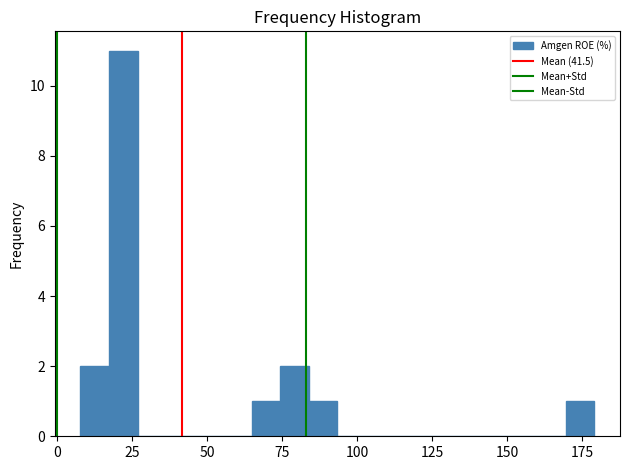

Around what value on the x-axis is the tallest bar? Give the approximate position of its centre, as read against the axis.

20